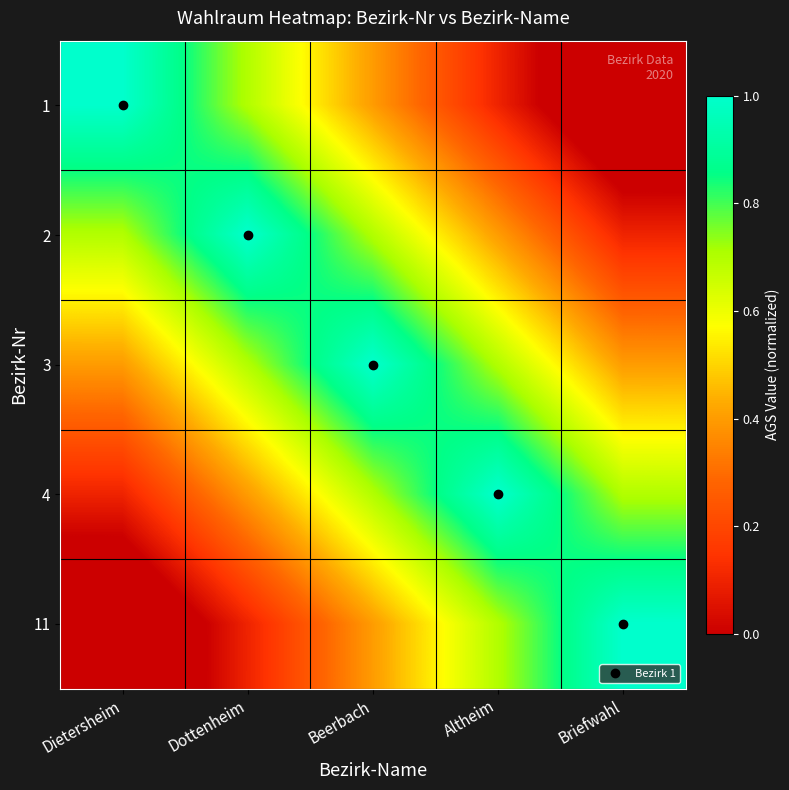

Reading left to right, transcribe all the data shown in this chart.

1: Dietersheim=1.0	Dottenheim=0.7	Beerbach=0.4	Altheim=0.1	Briefwahl=-0.2
2: Dietersheim=0.7	Dottenheim=1.0	Beerbach=0.7	Altheim=0.4	Briefwahl=0.1
3: Dietersheim=0.4	Dottenheim=0.7	Beerbach=1.0	Altheim=0.7	Briefwahl=0.4
4: Dietersheim=0.1	Dottenheim=0.4	Beerbach=0.7	Altheim=1.0	Briefwahl=0.7
11: Dietersheim=-0.2	Dottenheim=0.1	Beerbach=0.4	Altheim=0.7	Briefwahl=1.0